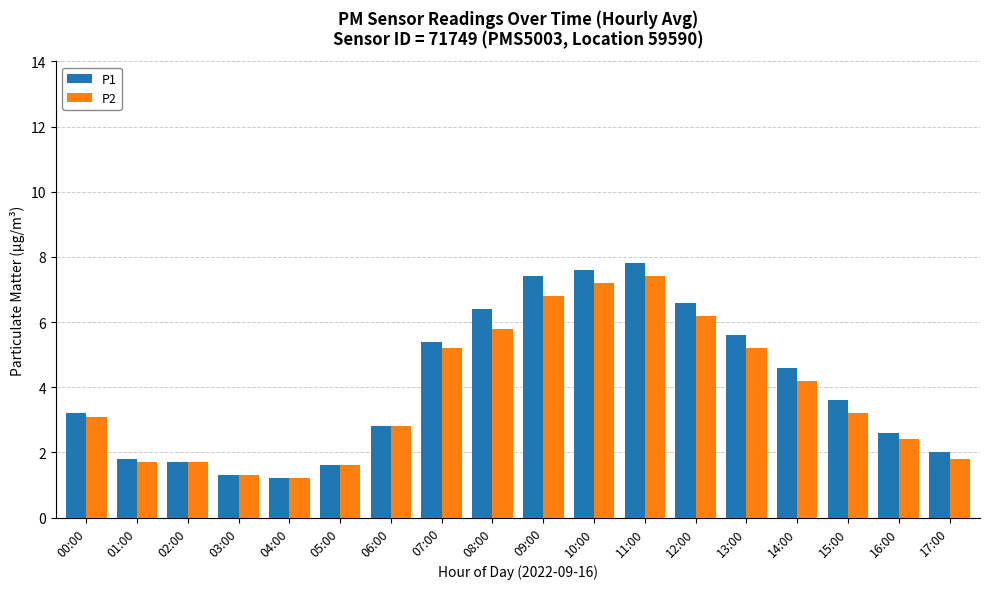

Which series changed the most between 00:00 and 16:00?

P2